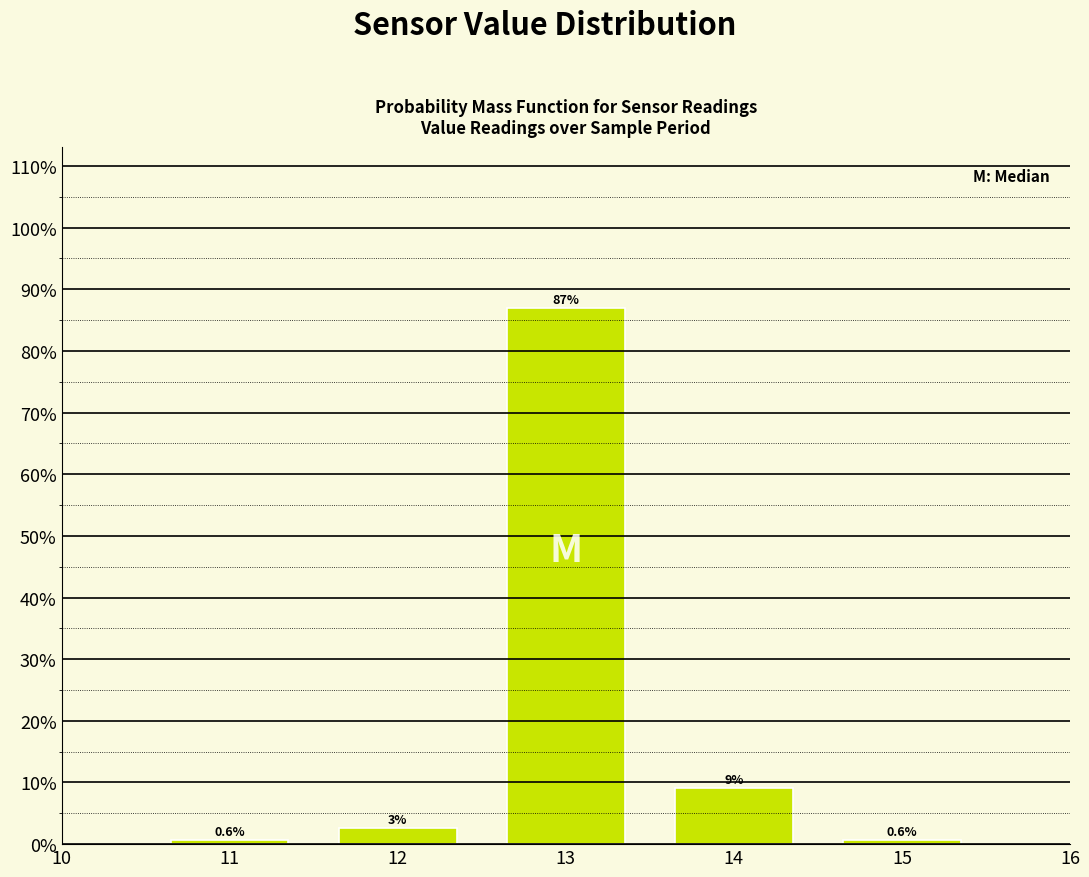

Reading left to right, list all the values displayed in this chart.

0.6	2.6	87.0	9.1	0.6